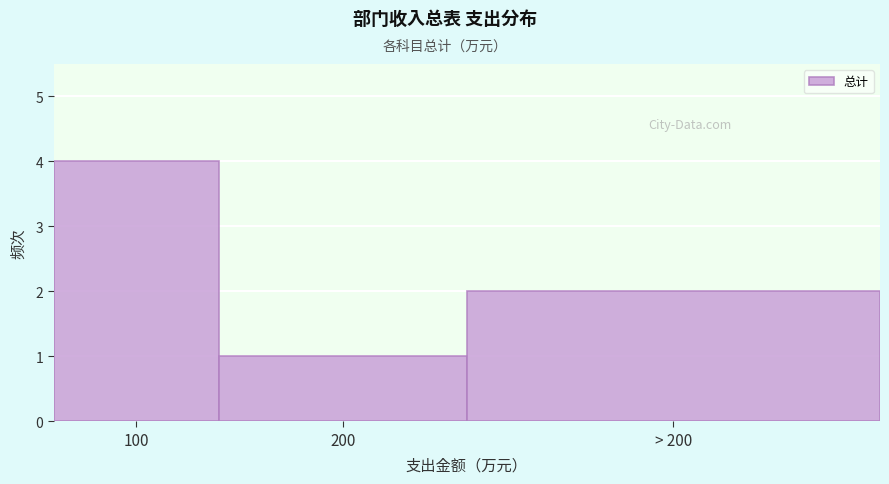

Reading left to right, extract all data points from this chart.

100=4	200=1	> 200=2